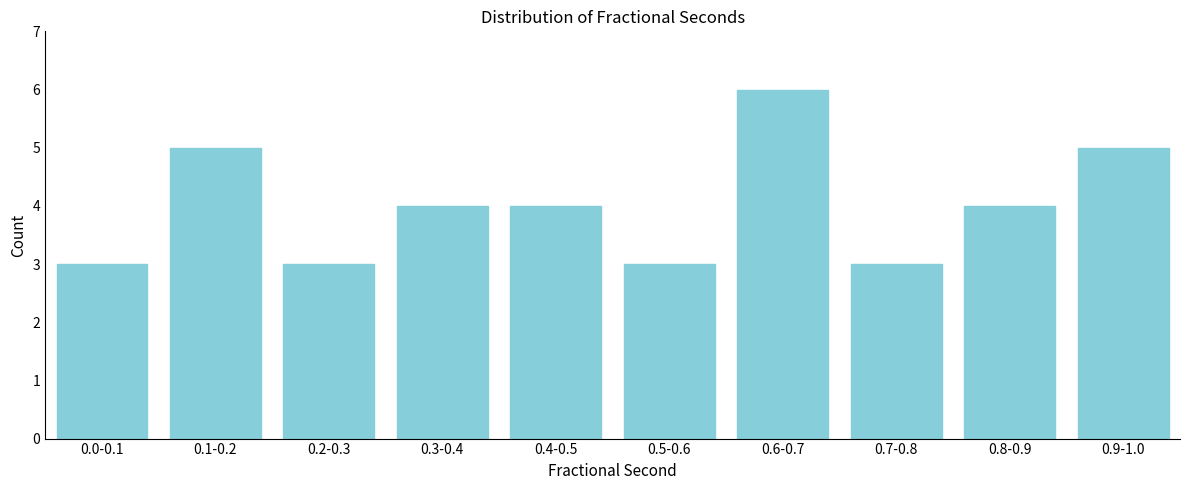

Reading left to right, list all the values displayed in this chart.

3	5	3	4	4	3	6	3	4	5